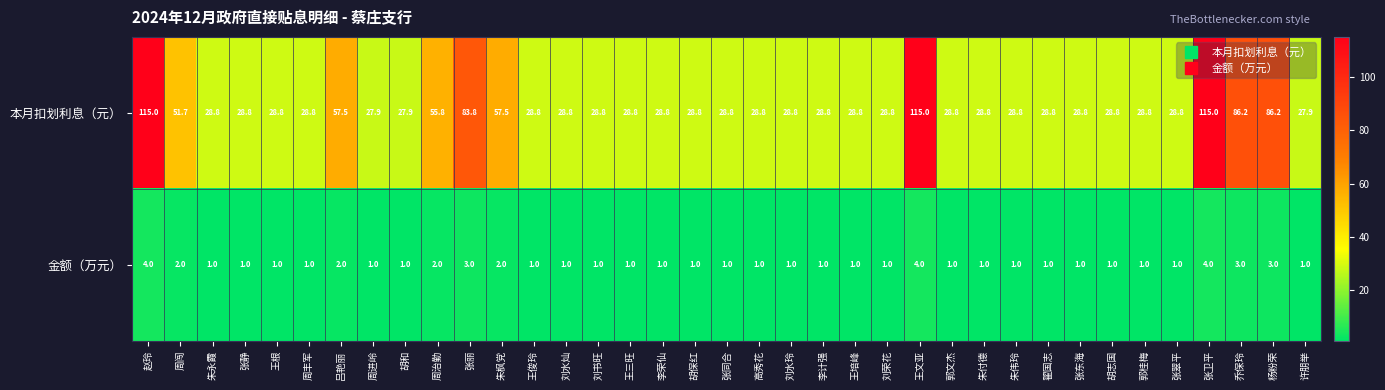

Which series has the largest total across all categories?

本月扣划利息（元）